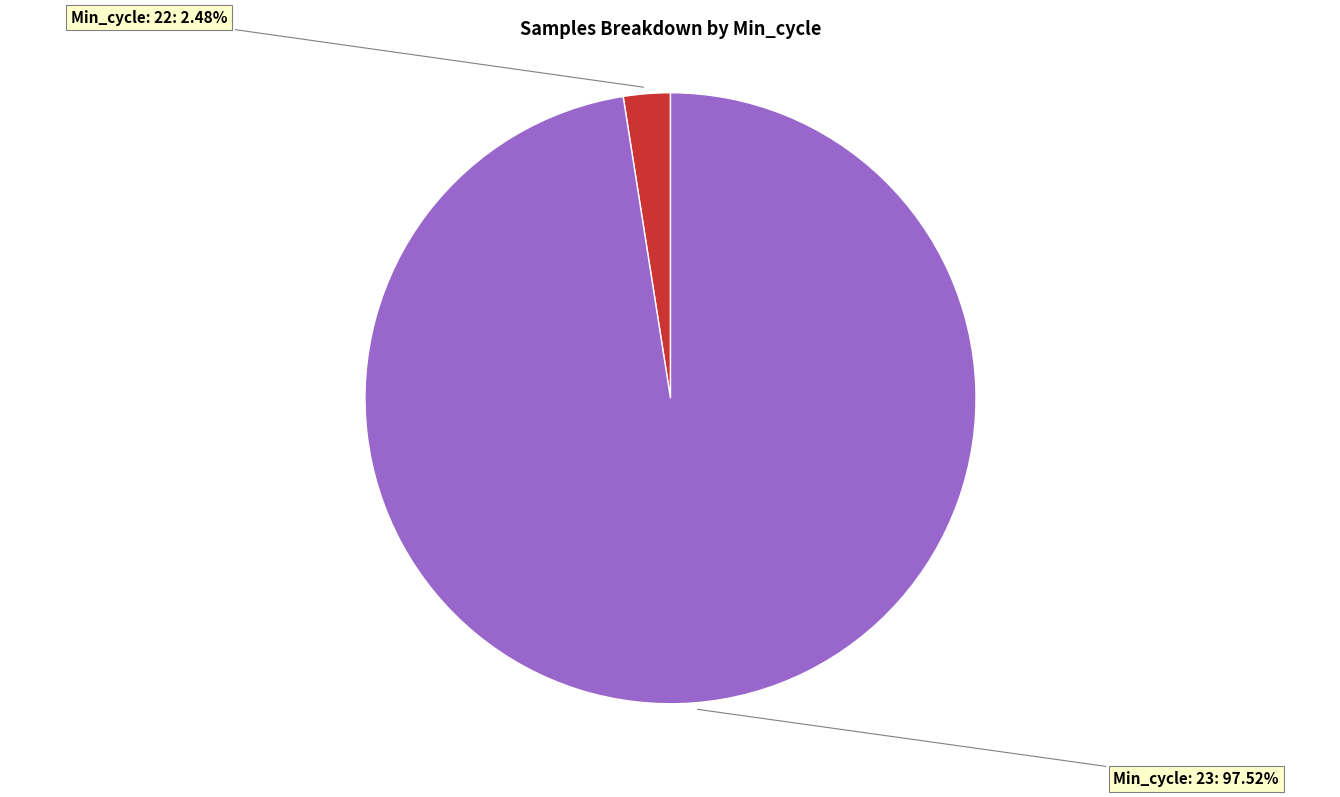

Does any single category account for the majority?

Yes